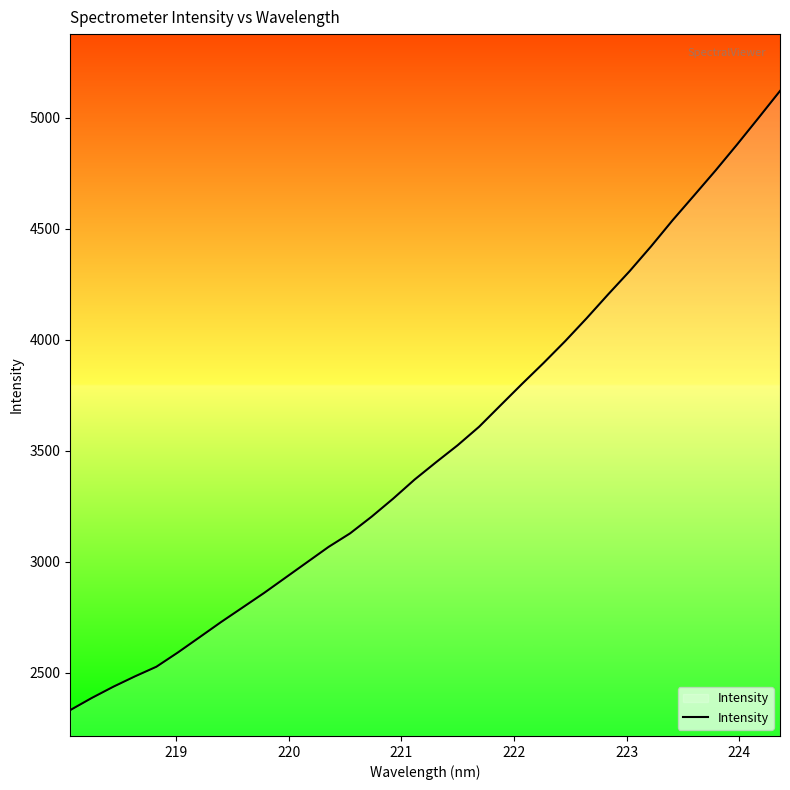

What is the difference between the maximum and minimum values?

2787.7